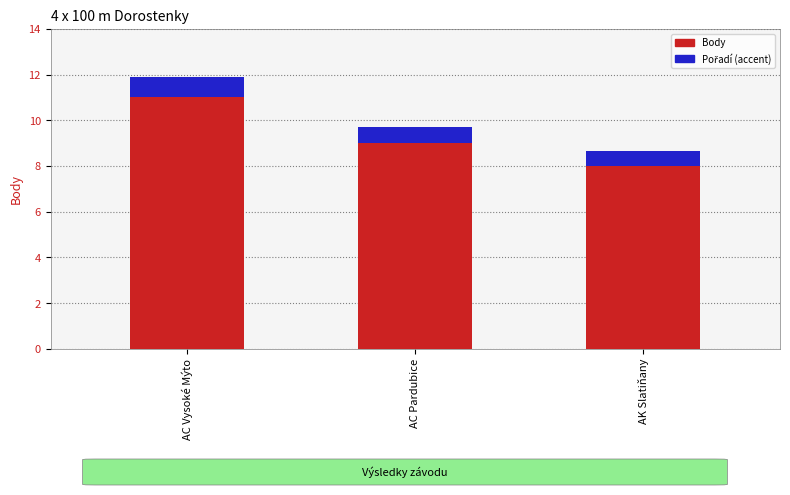

What is the sum of all Body values?

28.0